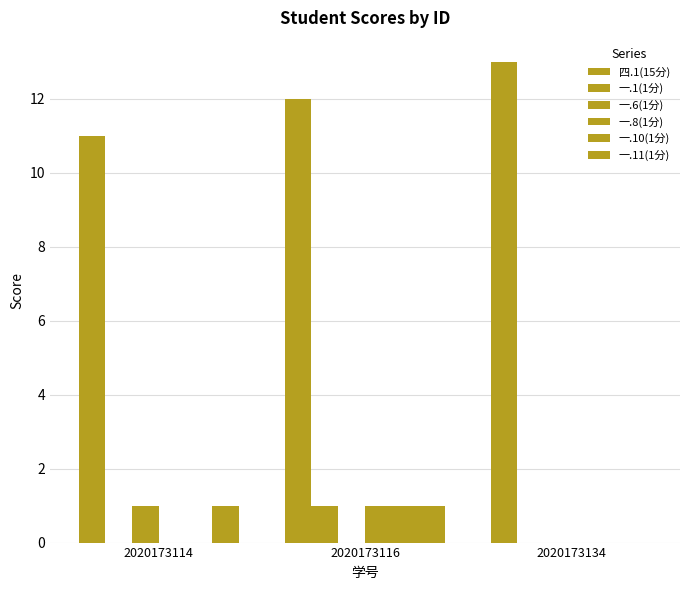

At 2020173134, list the series in order from smallest to largest.

一.1(1分), 一.6(1分), 一.8(1分), 一.10(1分), 一.11(1分), 四.1(15分)